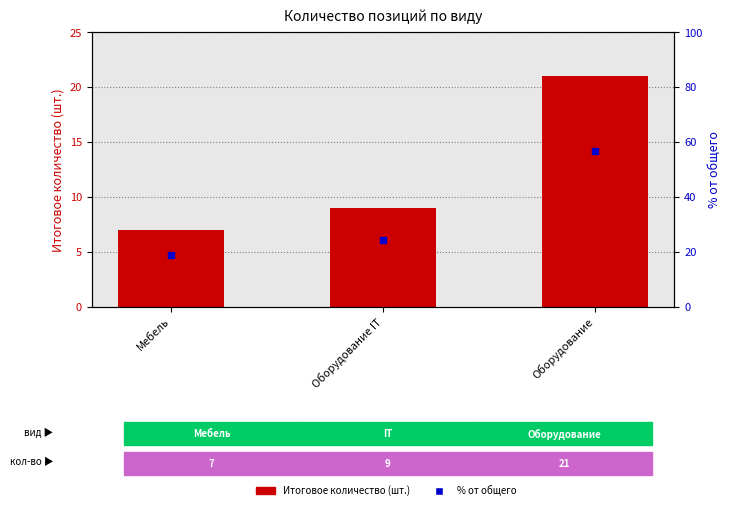

Where does the data first go above 9?

Оборудование